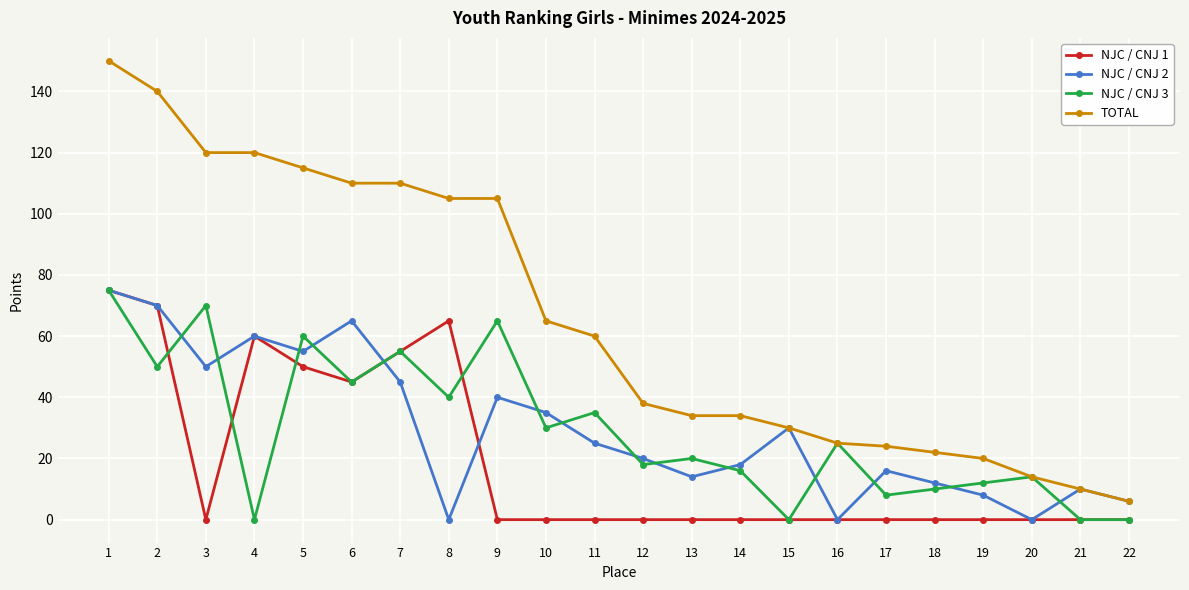

How many lines are shown in the chart?

4